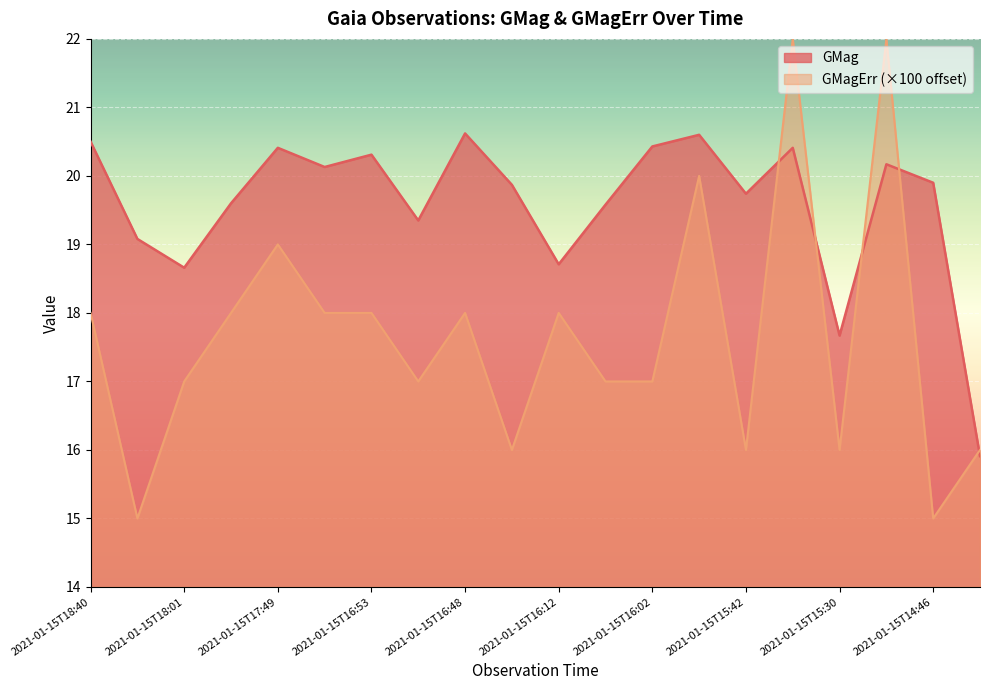

How many data points in GMagErr are less than 18?

10